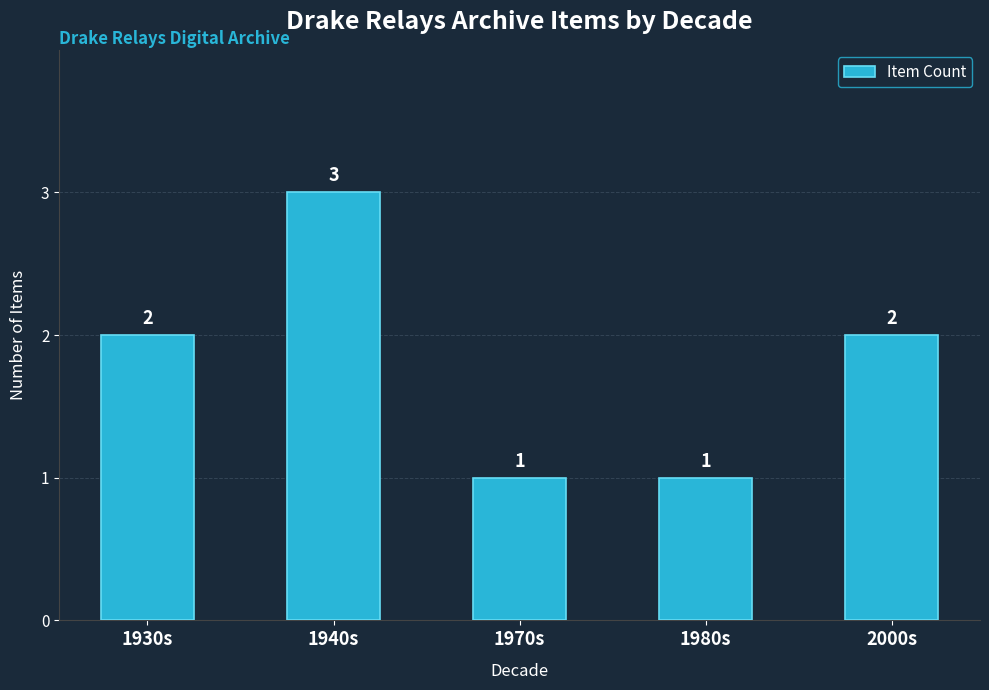

What is the sum of the values at 2000s and 1940s?

5